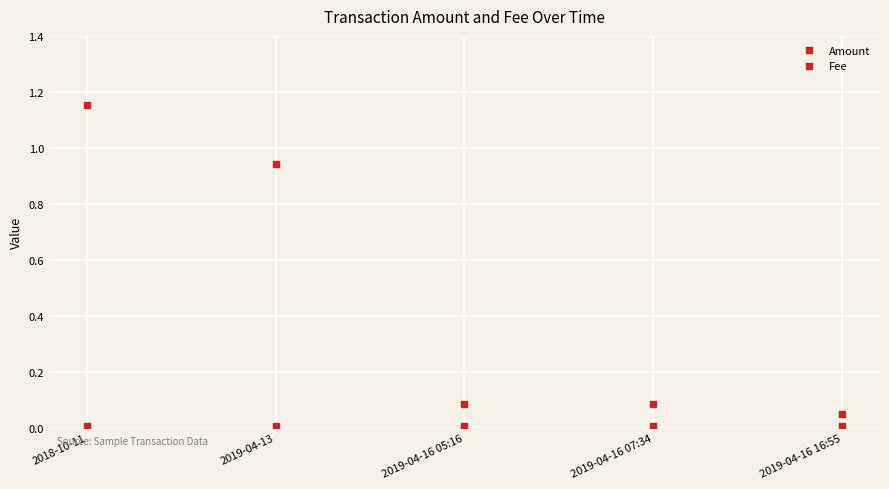

What value does the Amount series have at 2019-04-16 05:16?

0.1